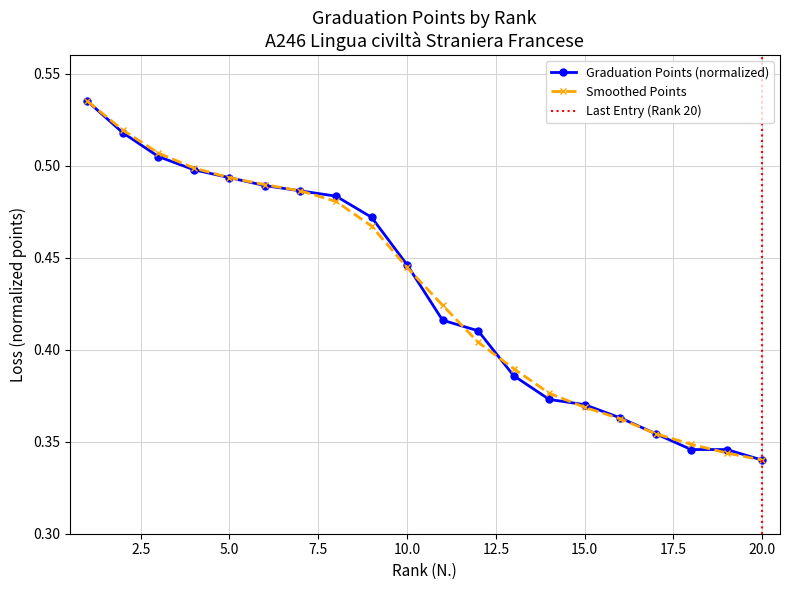

At which label is punti grad. closest to 0?

20